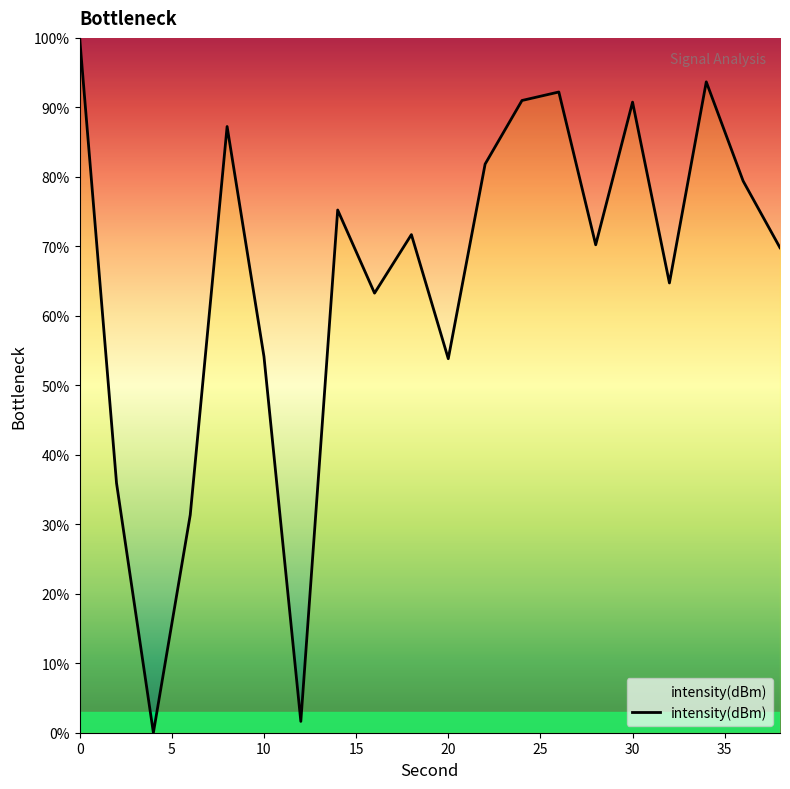

What is the maximum value shown in the chart?

100.0